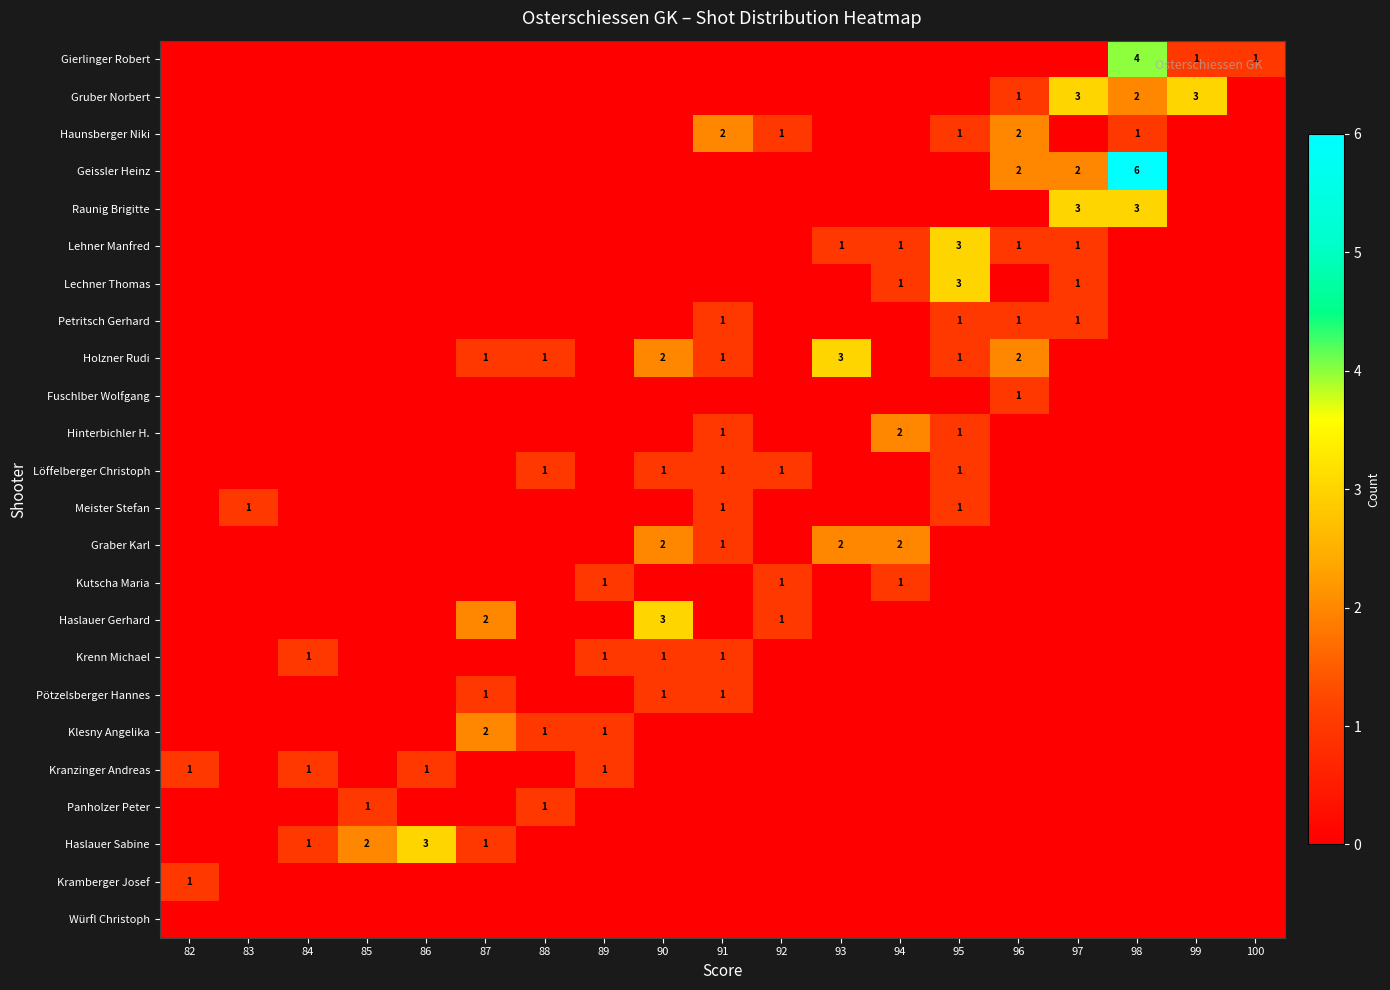

At which category is the sum across all series the highest?

98